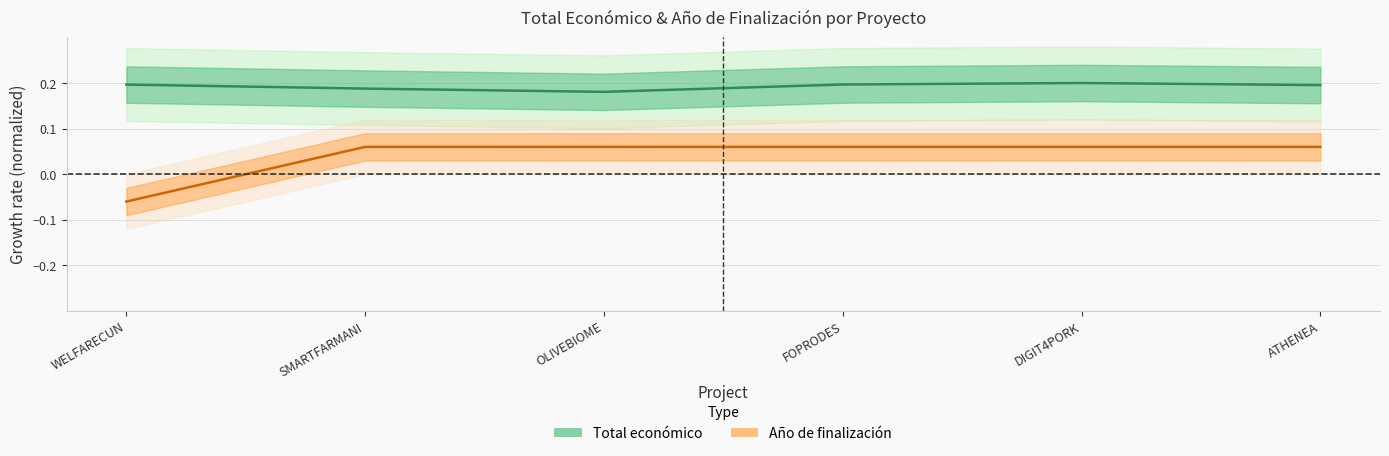

True or false: Año de finalización has more than 1 interior local peaks.

False